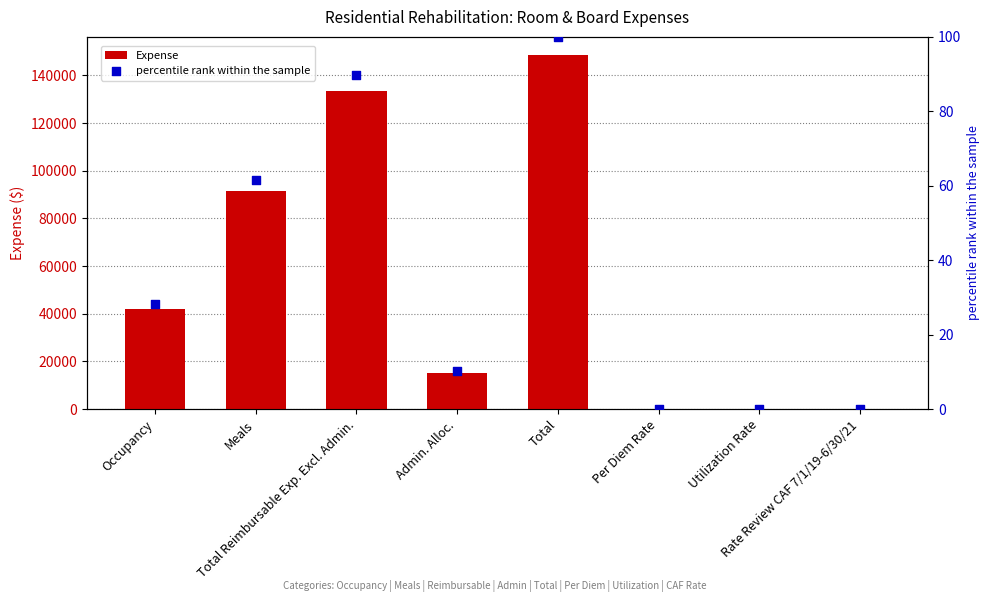

Which series contains the lowest Y value?

percentile rank within the sample